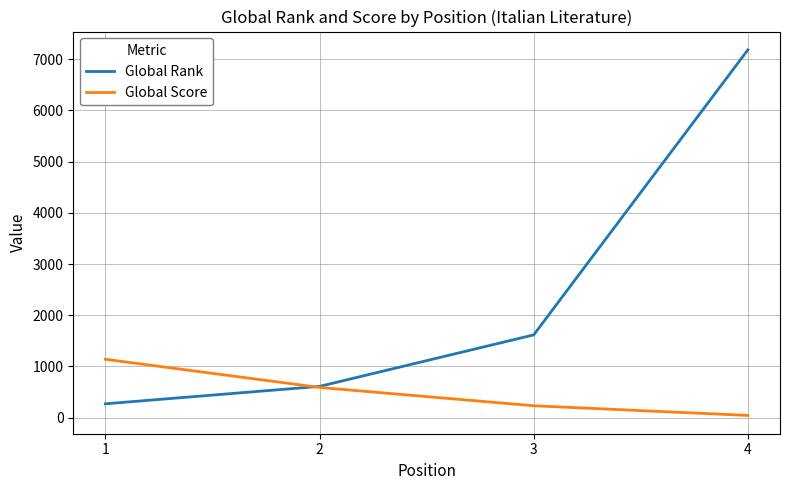

Which series ends up on top after the final intersection of Global Score and Global Rank?

Global Rank